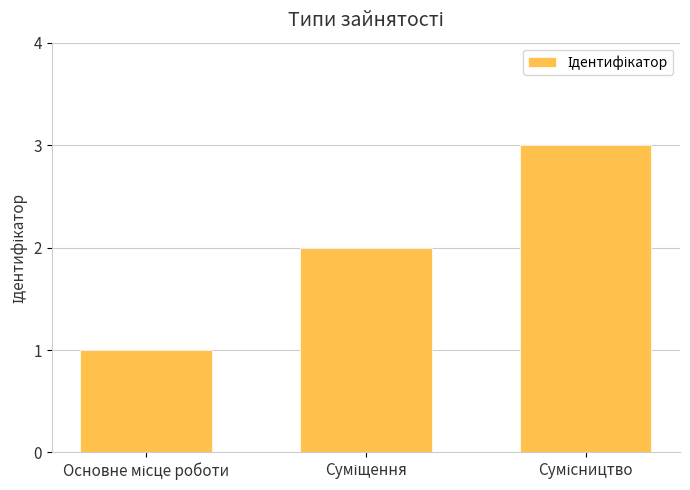

What is the sum of all values?

6